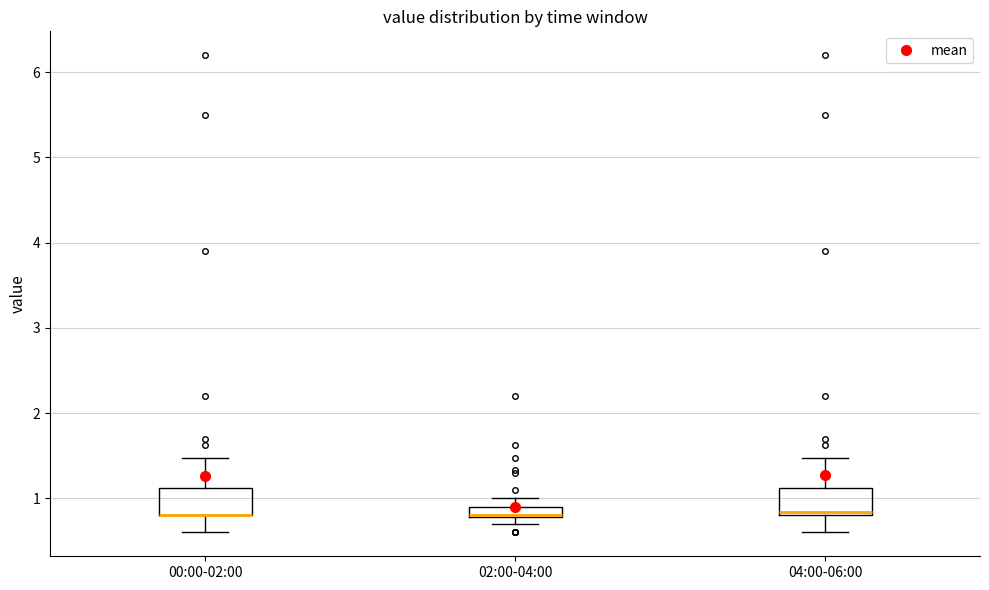

Where is the lower edge of the box for 00:00-02:00 on the y-axis? The values are not printed on the chart, so give them approximately, as read against the axis.

0.8